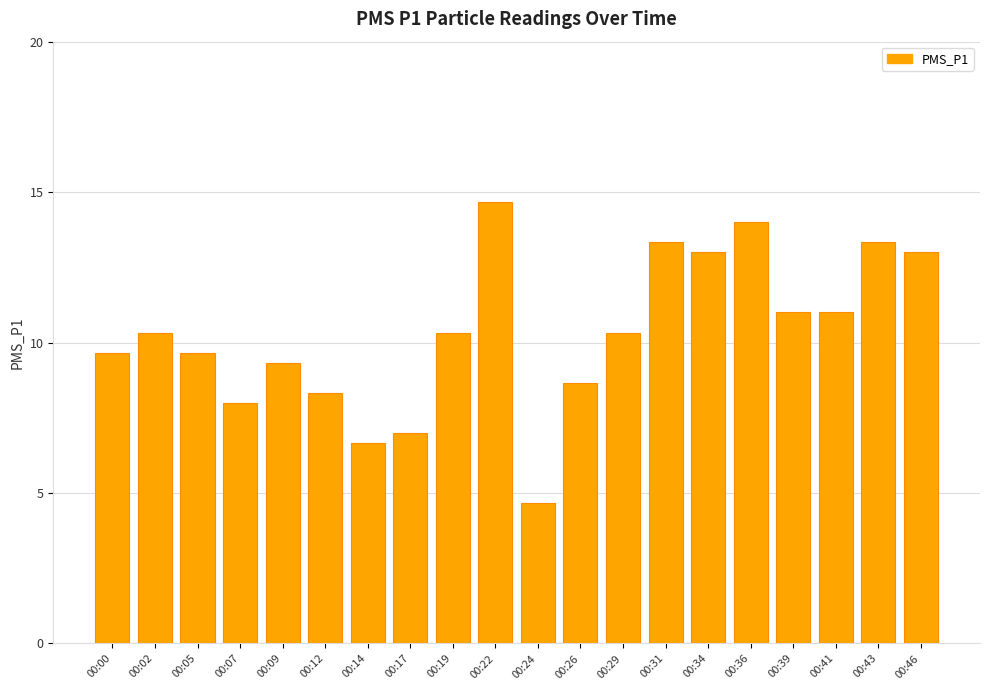

At which category does the chart reach its peak across all series?

00:22